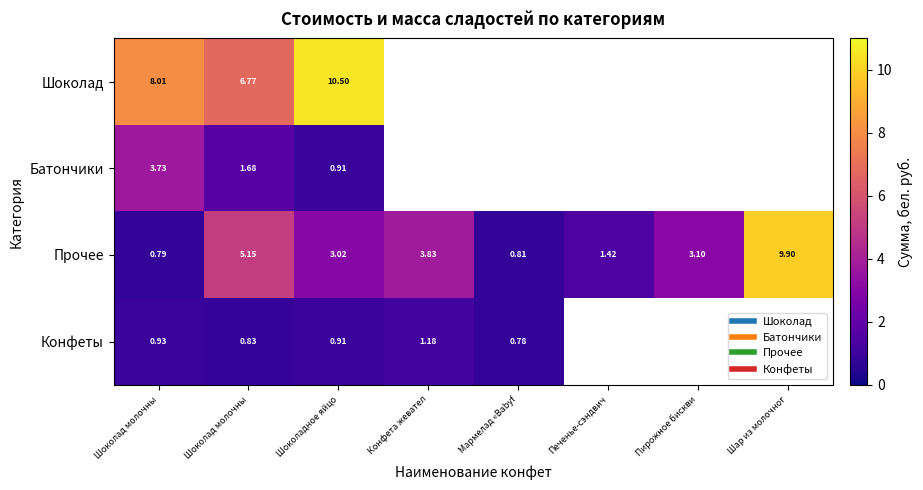

Rank the categories by Прочее value from highest to lowest.

Шар из молочног, Шоколад молочны, Конфета жевател, Пирожное бискви, Шоколадное яйцо, Печенье-сэндвич, Мармелад «Babyf, Шоколад молочны